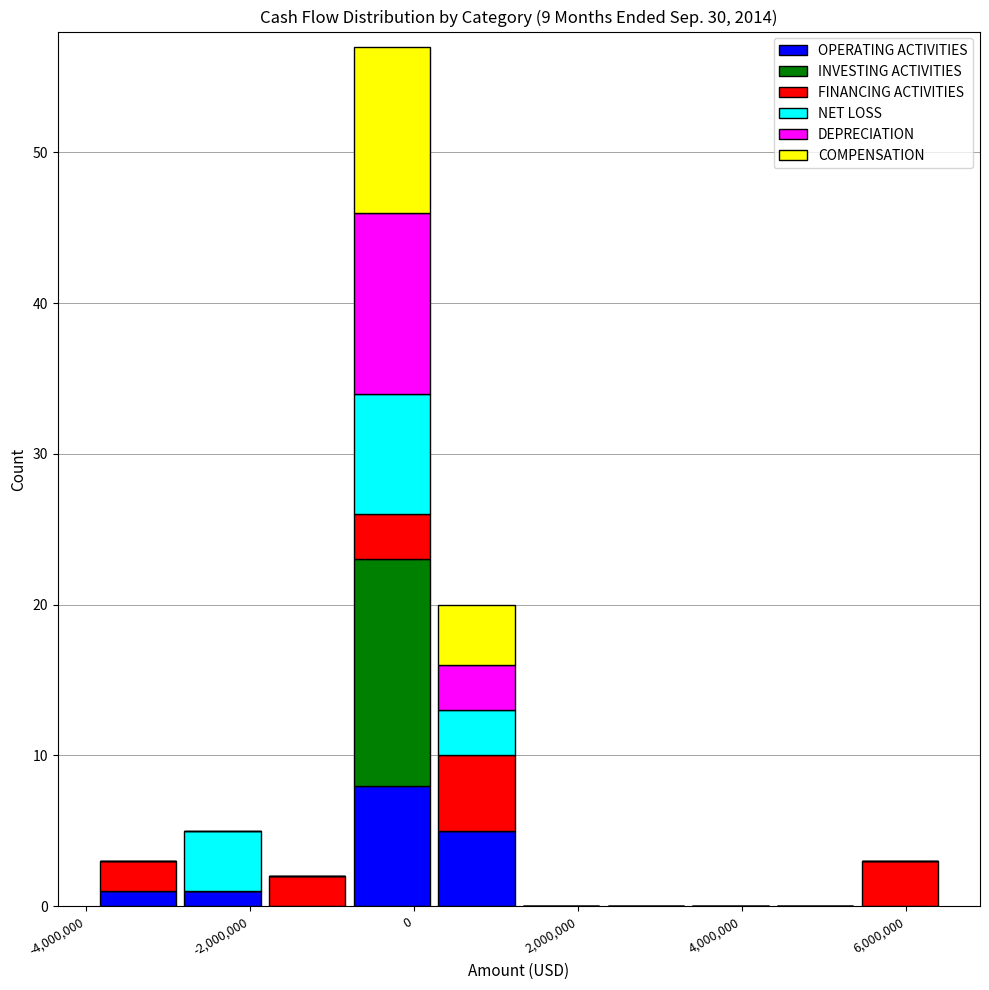

Reading left to right, transcribe this chart: for each stacked bar, give the range it covers on the x-axis and its total height. Neither the bar edges nor the heights are printed on the chart, so give them approximately, as read against the axes.

-3800000 to -2800000: 3
-2800000 to -1800000: 5
-1800000 to -800000: 2
-800000 to 200000: 57
200000 to 1200000: 20
1200000 to 2400000: 0
2400000 to 3400000: 0
3400000 to 4400000: 0
4400000 to 5400000: 0
5400000 to 6400000: 3